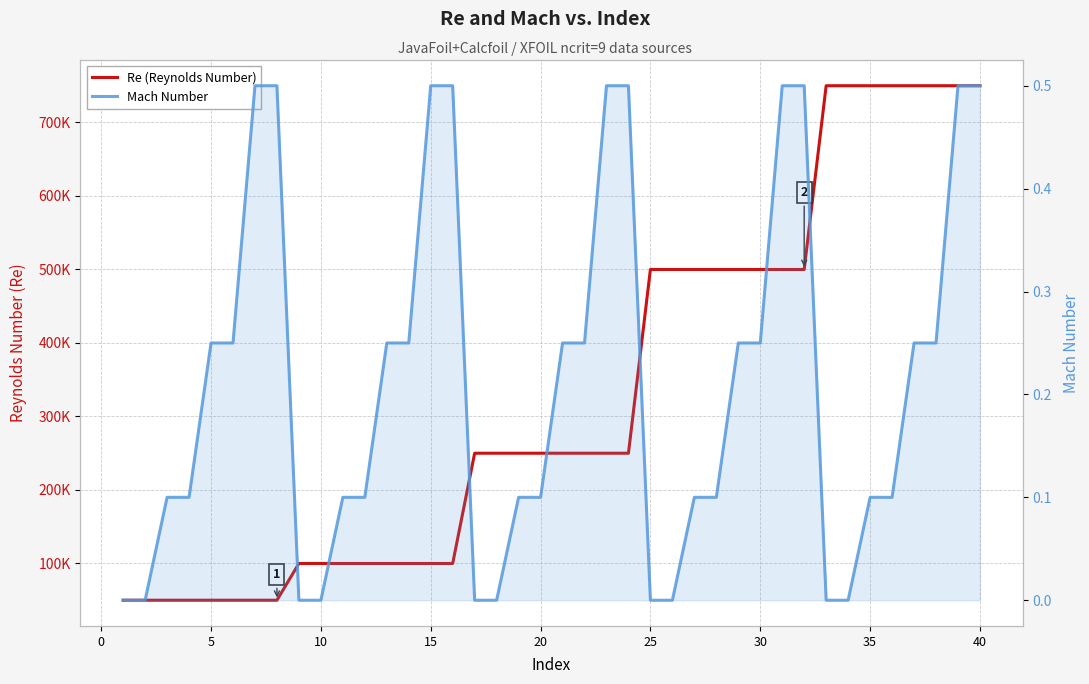

Which series has the widest spread of values?

Re (Reynolds Number)